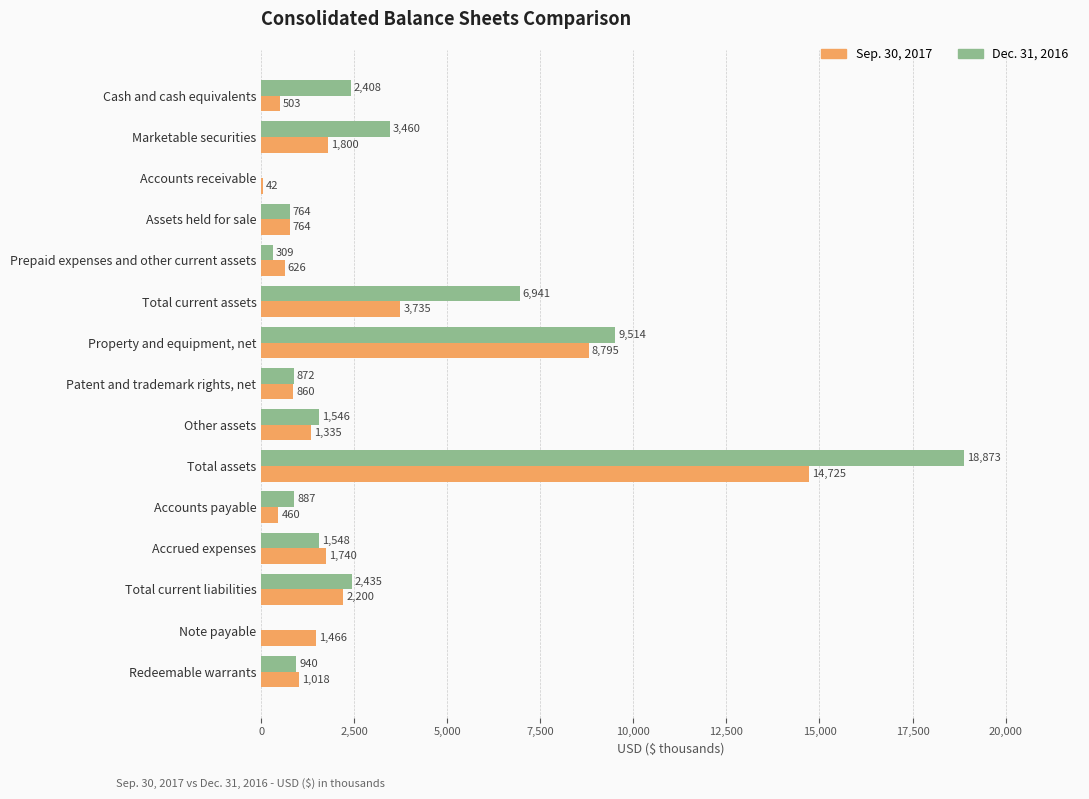

Where is Dec. 31, 2016 nearest to the value 9436?

Property and equipment, net